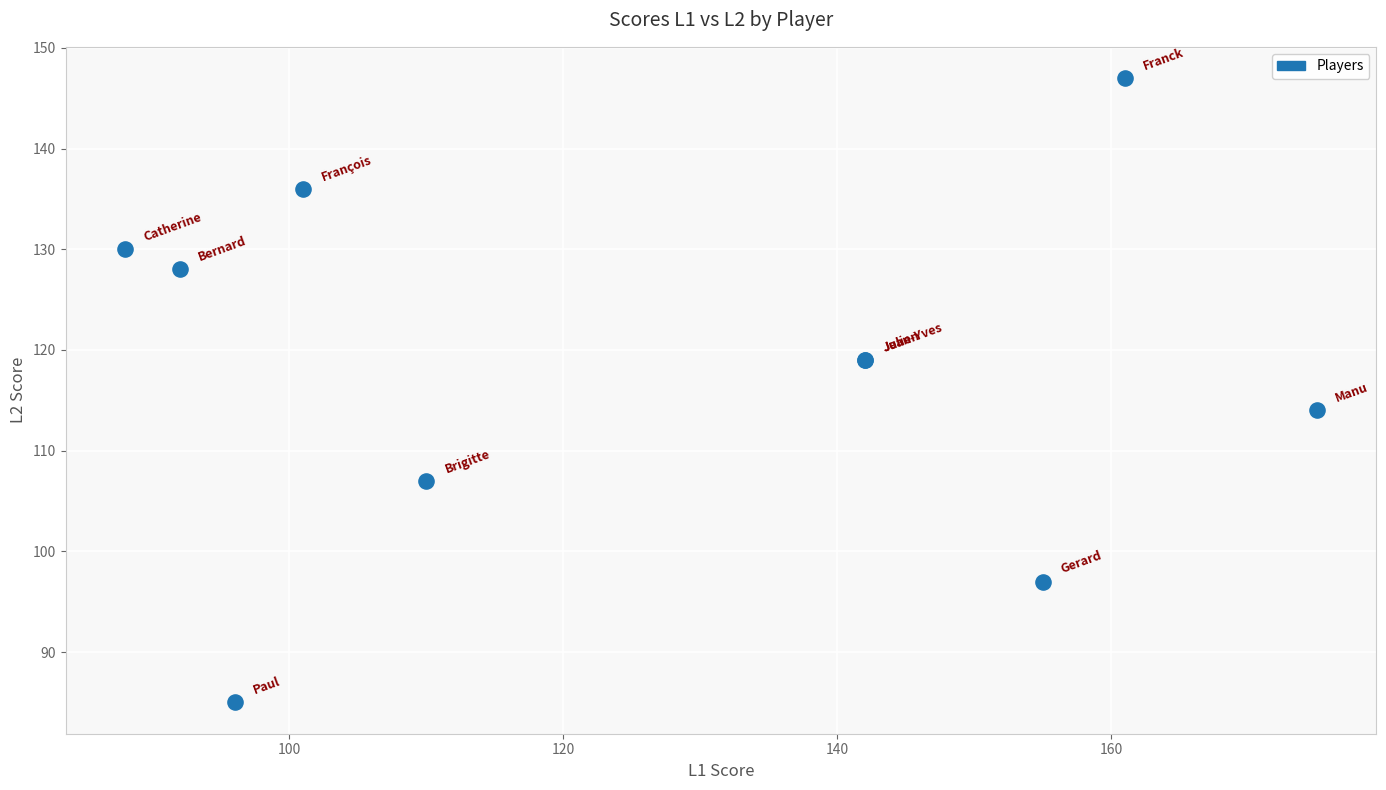

What Y value in the scatter plot is closest to 116?

114